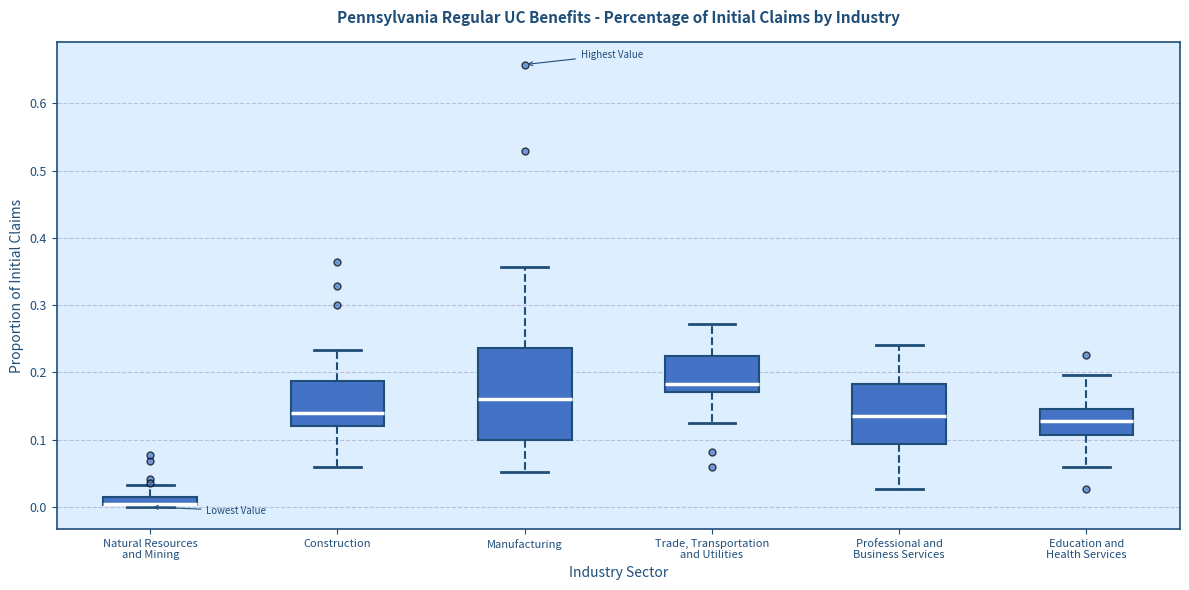

Where does the upper whisker of the box for Construction end on the y-axis? The values are not printed on the chart, so give them approximately, as read against the axis.

0.23